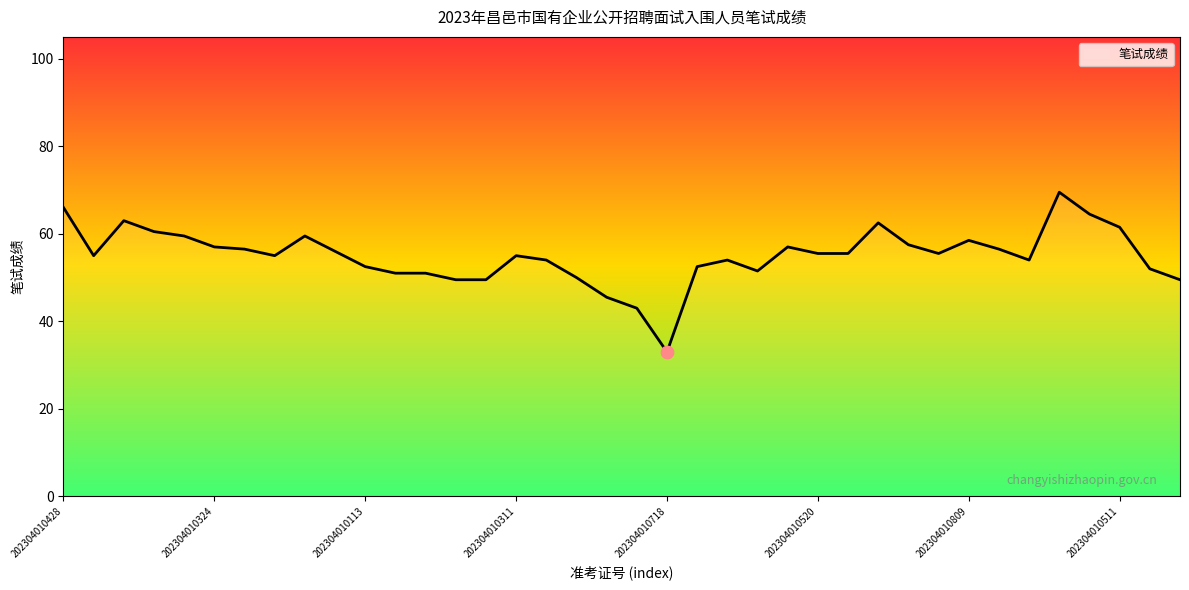

What is the maximum value shown in the chart?

69.5